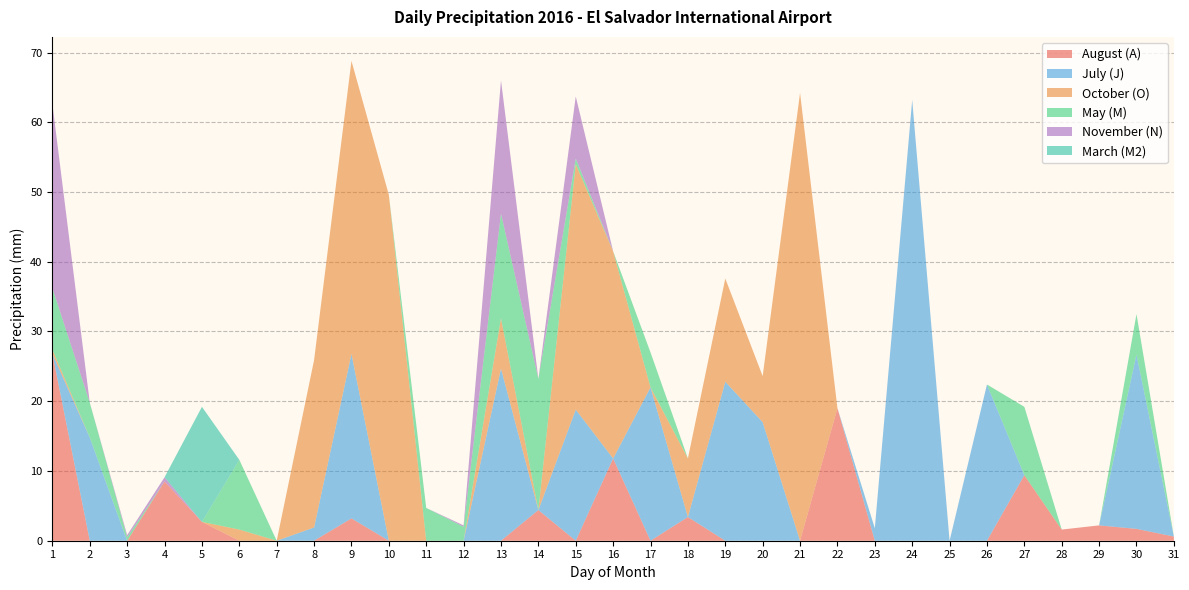

Reading left to right, extract all data points from this chart.

August (A): 1=26.8	2=0.0	3=0.0	4=8.5	5=2.7	6=0.0	7=0.0	8=0.0	9=3.2	10=0.0	11=0.0	12=0.0	13=0.0	14=4.4	15=0.0	16=11.8	17=0.0	18=3.4	19=0.0	20=0.0	21=0.0	22=19.0	23=0.0	24=0.0	25=0.0	26=0.0	27=9.4	28=1.6	29=2.2	30=1.7	31=0.6
July (J): 1=0.0	2=14.8	3=0.0	4=0.0	5=0.0	6=0.0	7=0.0	8=1.9	9=23.6	10=0.0	11=0.0	12=0.0	13=24.7	14=0.0	15=18.8	16=0.0	17=22.0	18=0.0	19=22.8	20=17.0	21=0.0	22=0.0	23=1.8	24=63.2	25=0.0	26=22.4	27=0.0	28=0.0	29=0.0	30=25.0	31=0.0
October (O): 1=0.6	2=0.0	3=0.0	4=0.0	5=0.0	6=1.6	7=0.0	8=24.0	9=42.0	10=49.6	11=0.0	12=0.0	13=7.2	14=0.0	15=35.2	16=29.7	17=0.0	18=8.4	19=14.8	20=6.6	21=64.2	22=0.0	23=0.0	24=0.0	25=0.0	26=0.0	27=0.0	28=0.0	29=0.0	30=0.0	31=0.0
May (M): 1=8.8	2=5.0	3=0.5	4=0.0	5=0.0	6=10.0	7=0.0	8=0.0	9=0.0	10=0.0	11=4.7	12=2.0	13=15.0	14=18.8	15=0.8	16=0.0	17=5.0	18=0.0	19=0.0	20=0.0	21=0.0	22=0.0	23=0.0	24=0.0	25=0.0	26=0.0	27=9.8	28=0.0	29=0.0	30=5.8	31=0.0
November (N): 1=26.4	2=0.0	3=0.3	4=0.6	5=0.0	6=0.0	7=0.0	8=0.0	9=0.0	10=0.0	11=0.0	12=0.2	13=19.1	14=0.0	15=8.9	16=0.0	17=0.0	18=0.0	19=0.0	20=0.0	21=0.0	22=0.0	23=0.0	24=0.0	25=0.0	26=0.0	27=0.0	28=0.0	29=0.0	30=0.0	31=0.0
March (M2): 1=0.0	2=0.0	3=0.0	4=0.0	5=16.5	6=0.0	7=0.0	8=0.0	9=0.0	10=0.0	11=0.0	12=0.0	13=0.0	14=0.0	15=0.0	16=0.0	17=0.0	18=0.0	19=0.0	20=0.0	21=0.0	22=0.0	23=0.0	24=0.0	25=0.0	26=0.0	27=0.0	28=0.0	29=0.0	30=0.0	31=0.0